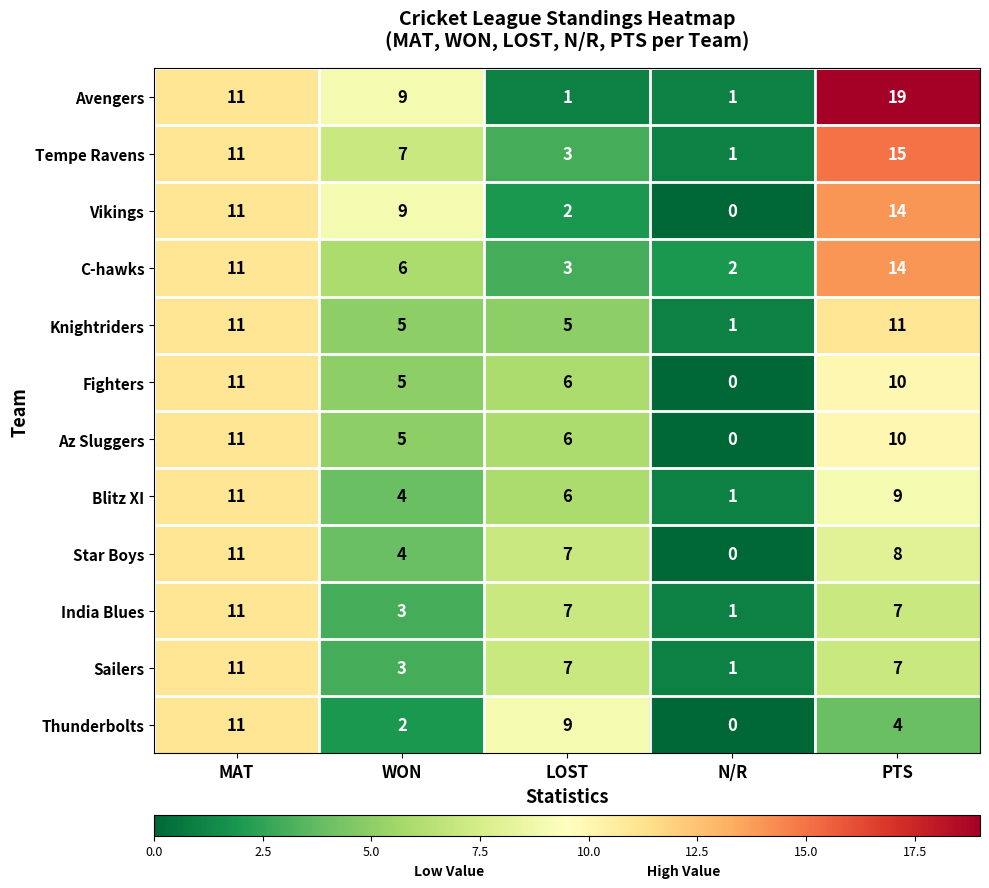

At which category does the chart reach its minimum across all series?

N/R